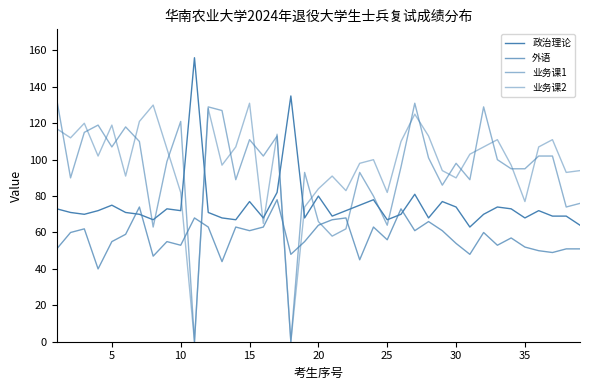

List the series in order of their peak value, lowest first.

外语, 业务课2, 业务课1, 政治理论